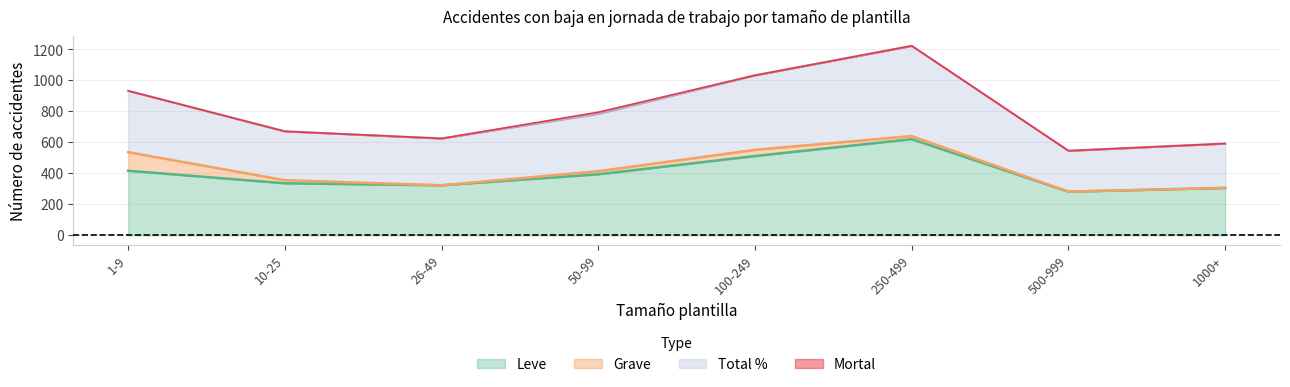

What is the label of the 4th point from the left?

50-99